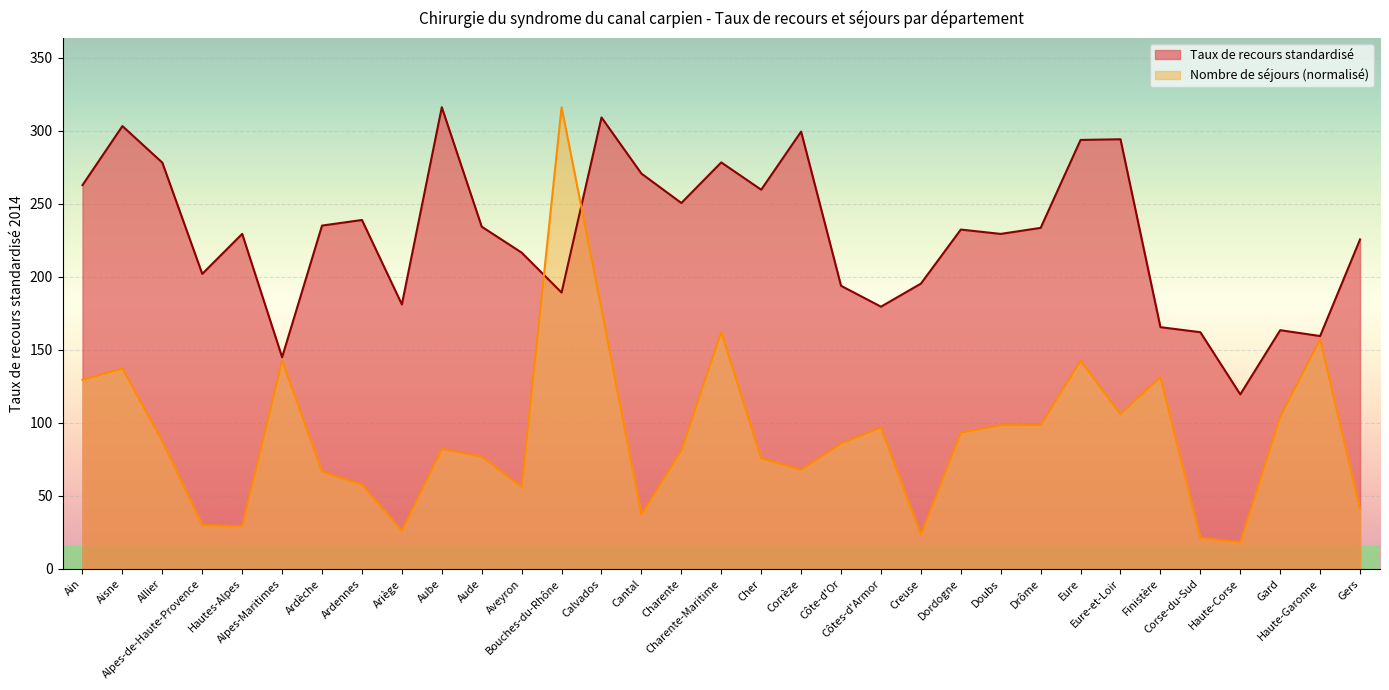

Which series has the largest total across all categories?

Taux de recours standardisé